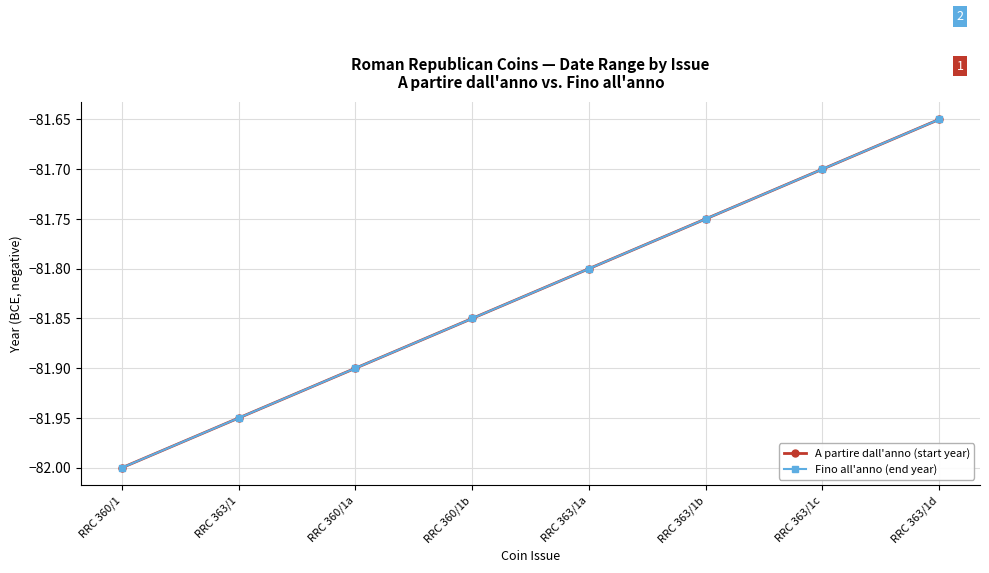

At which label does Fino all'anno (end year) reach its minimum?

RRC 360/1